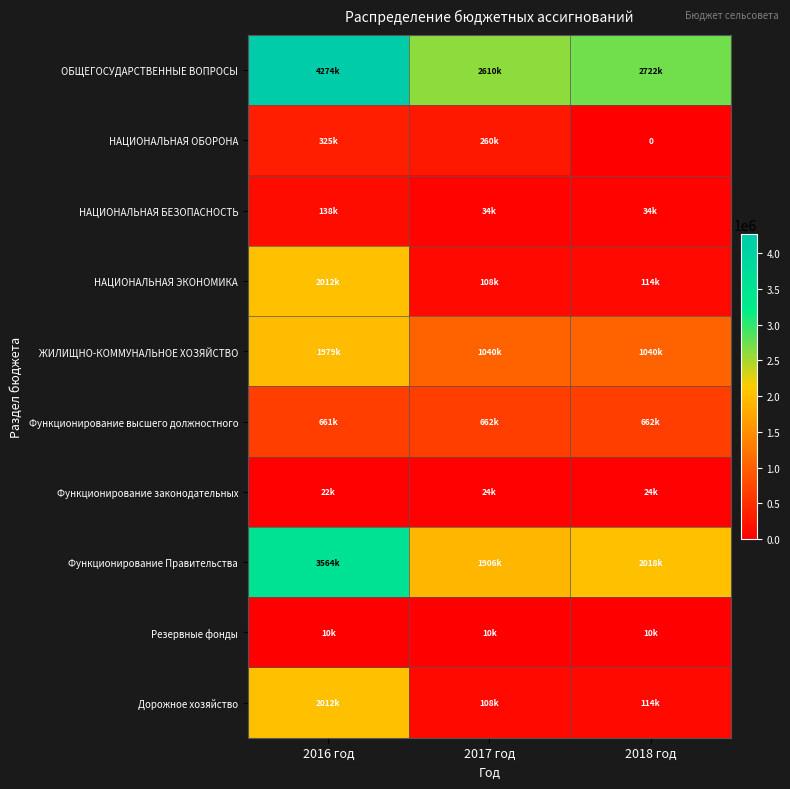

What is the spread (max minus min) of values at 2018 год?

2721650.0